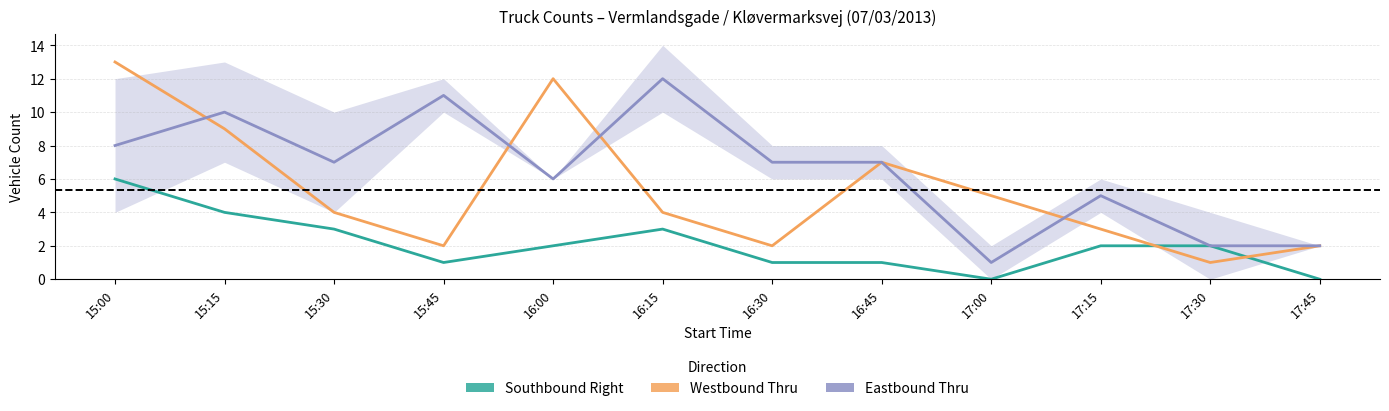

What is the highest value of the Eastbound Thru series?

12